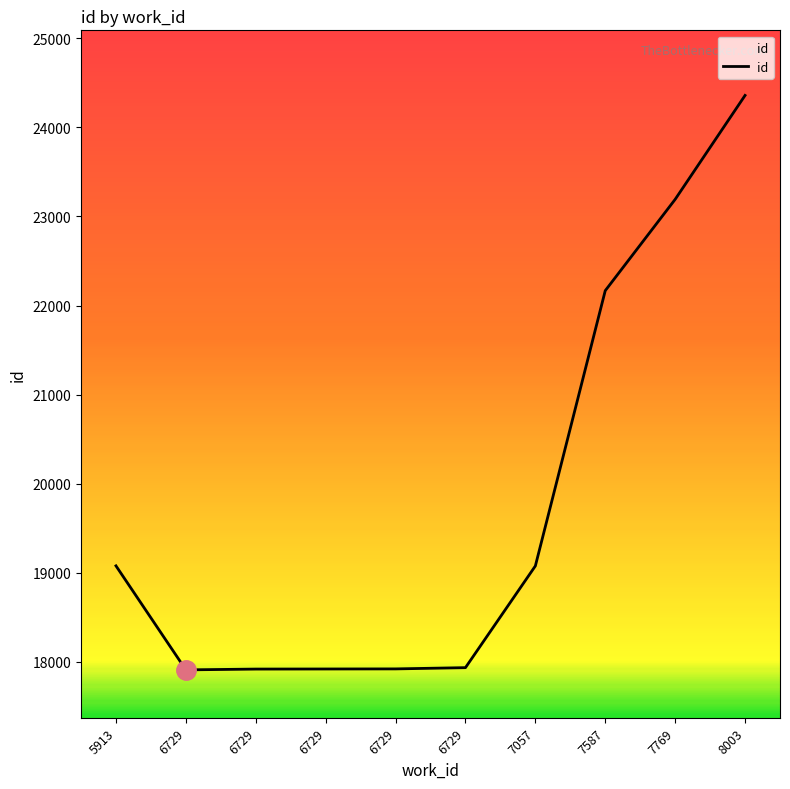

The value at 6729 is 17934. True or false?

True